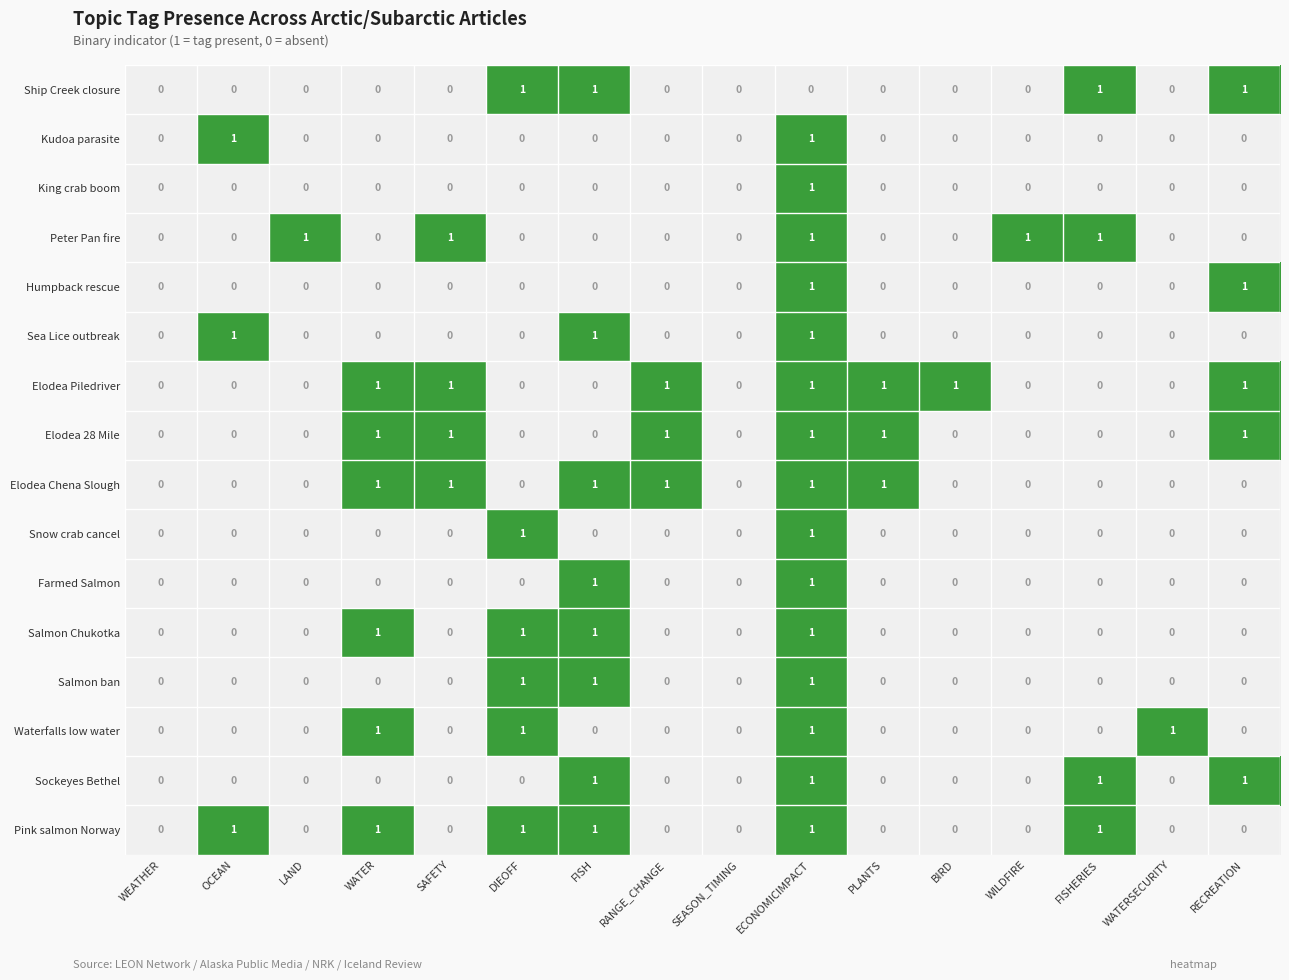

True or false: King crab boom has a value of 0 at BIRD.

True